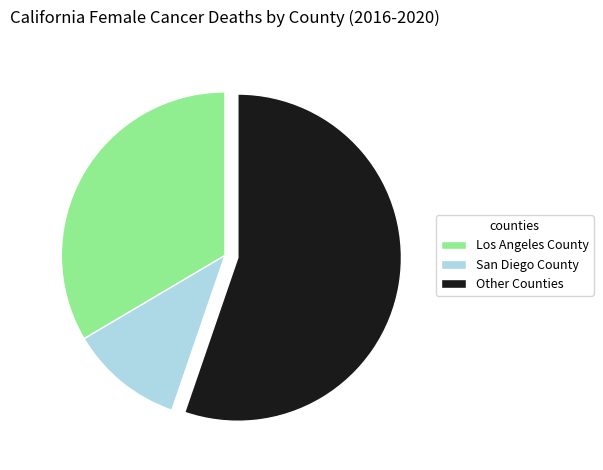

Rank the categories by value from highest to lowest.

Other Counties, Los Angeles County, San Diego County